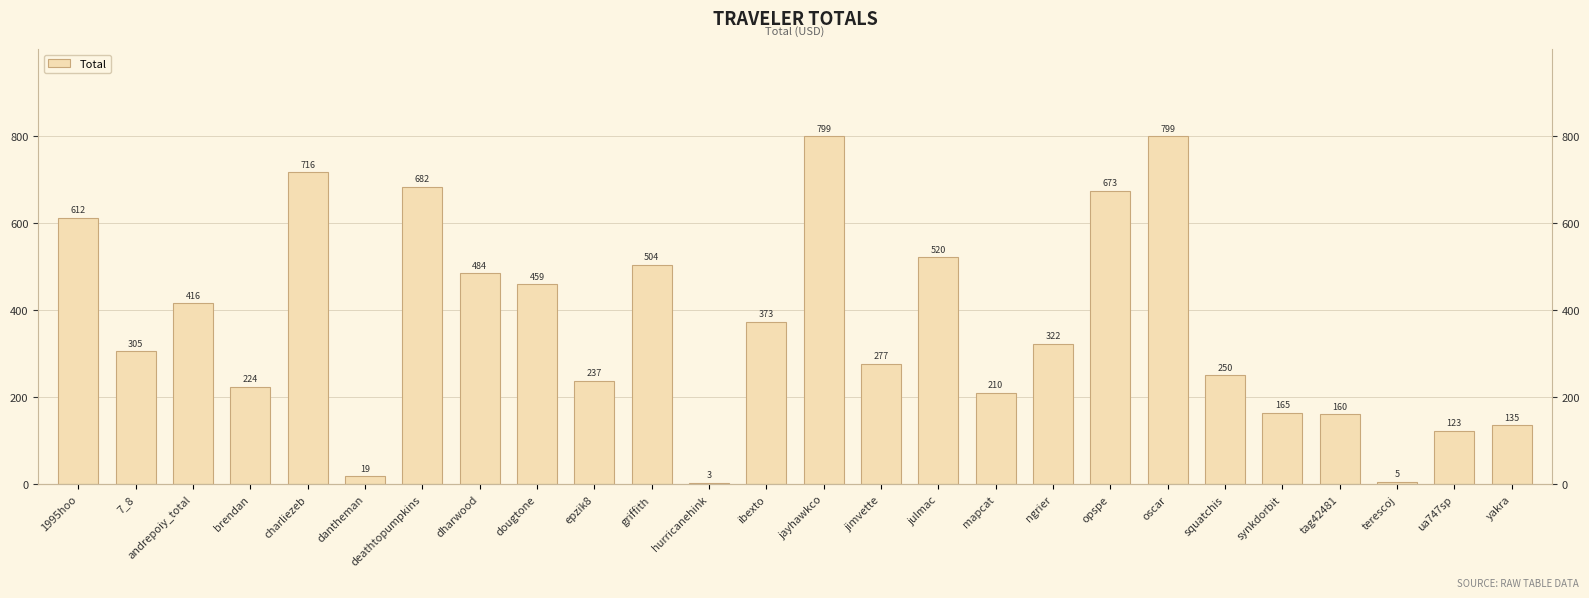

What is the label of the 19th bar from the right?

dharwood